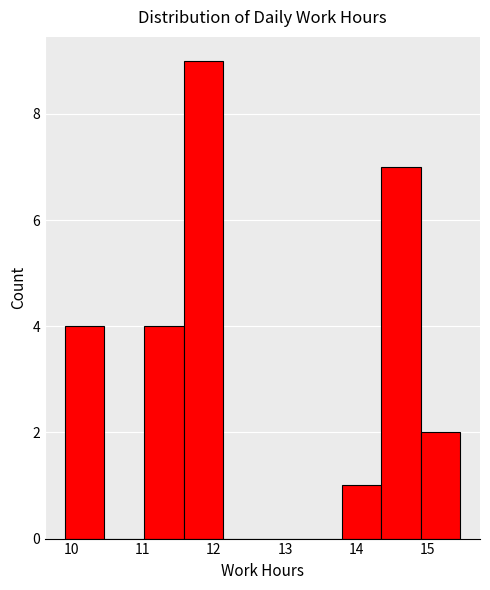

Reading left to right, transcribe this chart: for each bar, give the range it covers on the x-axis and its height. Neither the bar edges nor the heights are printed on the chart, so give them approximately, as read against the axes.

9.9 to 10.5: 4
10.5 to 11.0: 0
11.0 to 11.6: 4
11.6 to 12.1: 9
12.1 to 12.7: 0
12.7 to 13.2: 0
13.2 to 13.8: 0
13.8 to 14.4: 1
14.4 to 14.9: 7
14.9 to 15.5: 2